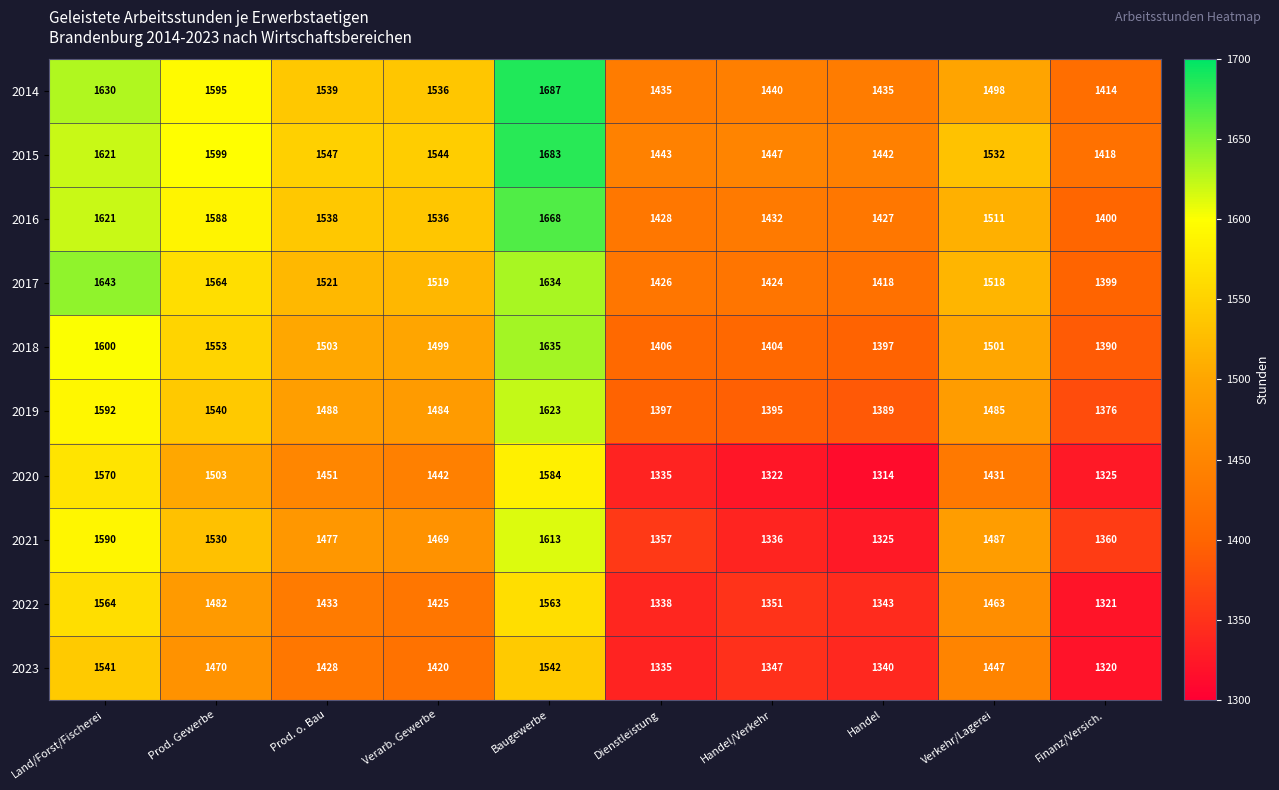

What is the difference between the maximum and second lowest values in the 2019 series?

234